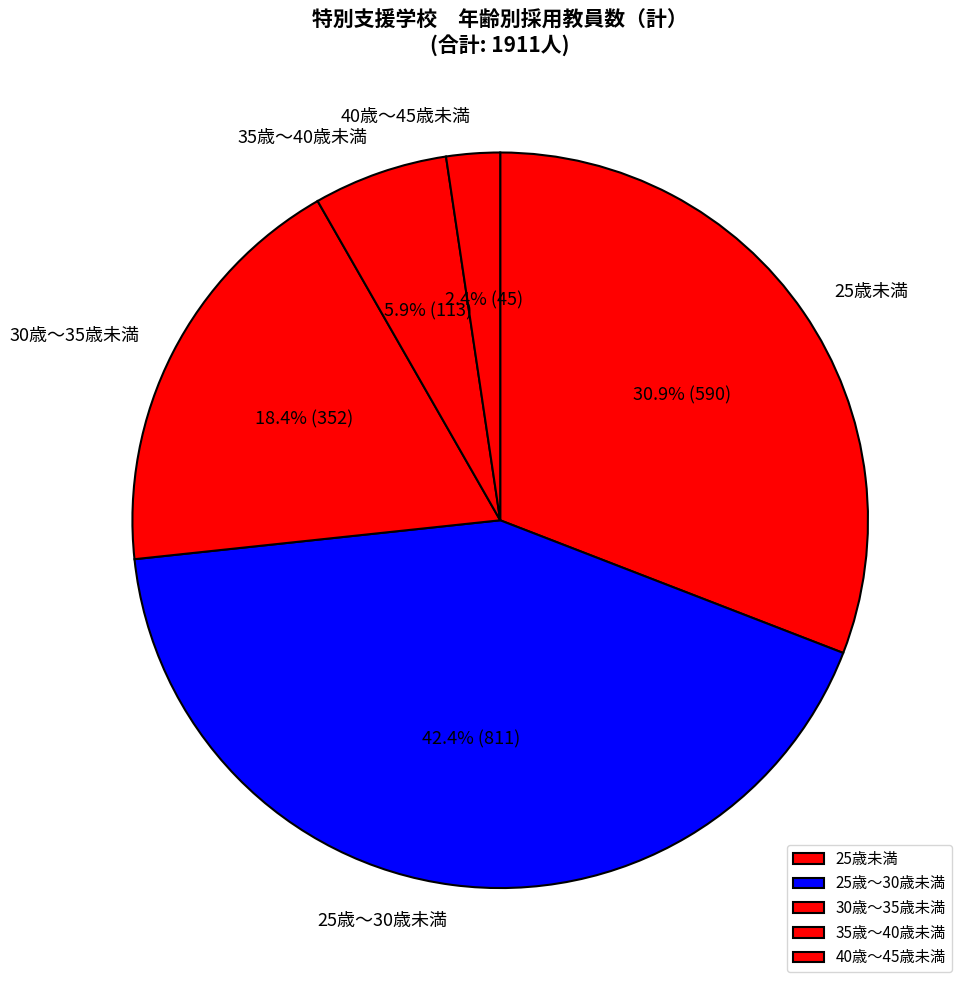

To the nearest percent, what is the average slice percentage?

20%